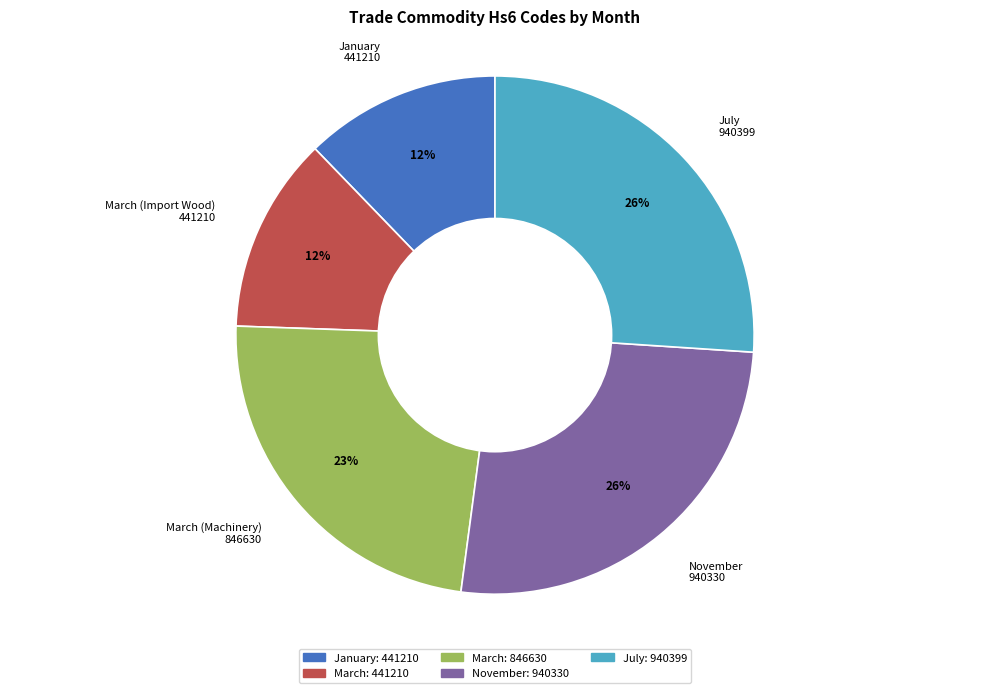

Is there a majority slice in this chart?

No